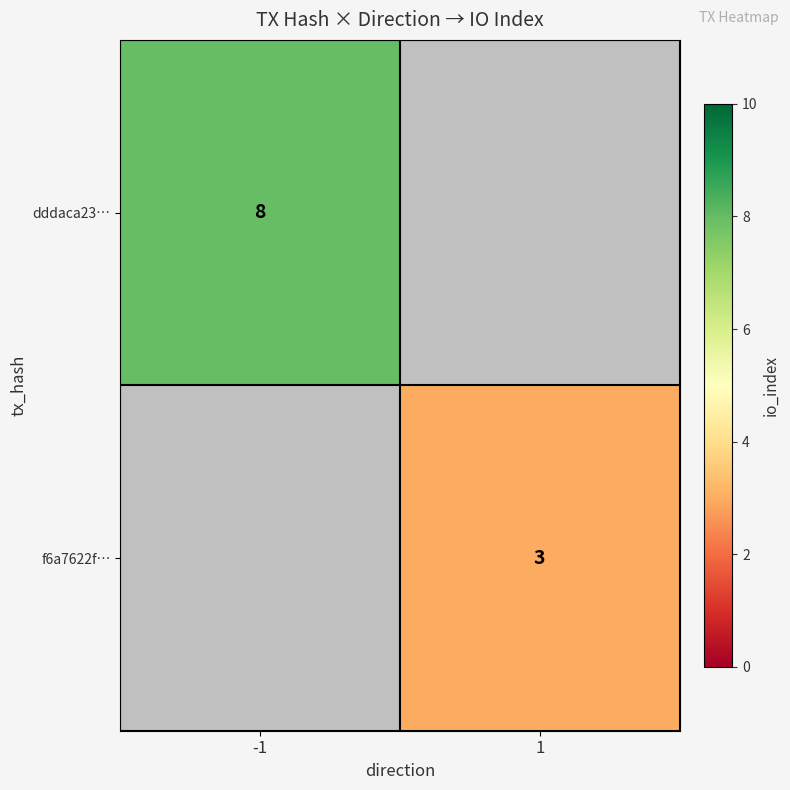

At how many categories does at least one series exceed 3?

1